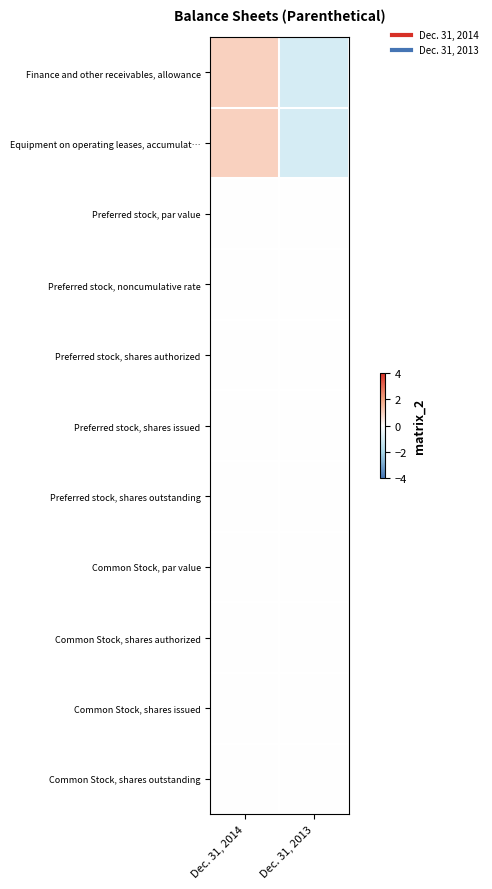

Between Dec. 31, 2013 and Dec. 31, 2014, which is larger?

Dec. 31, 2014